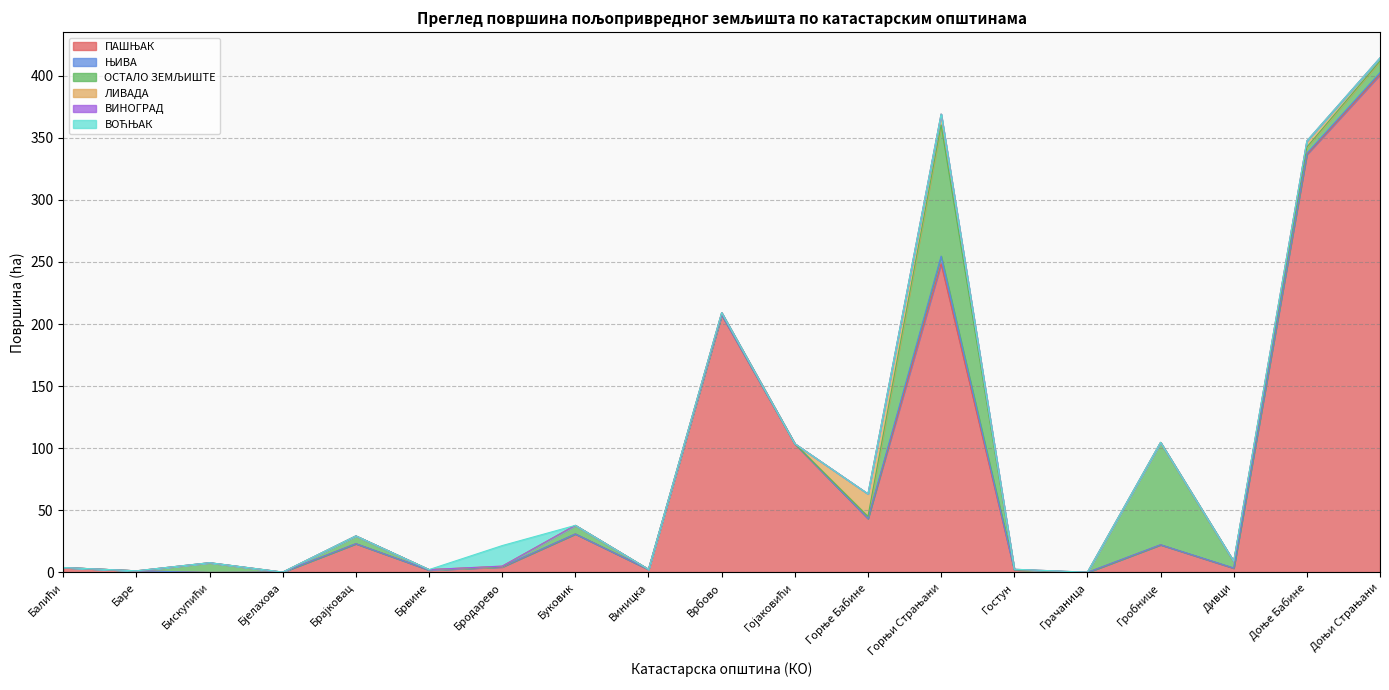

Which category has the highest value across all series?

Доњи Страњани